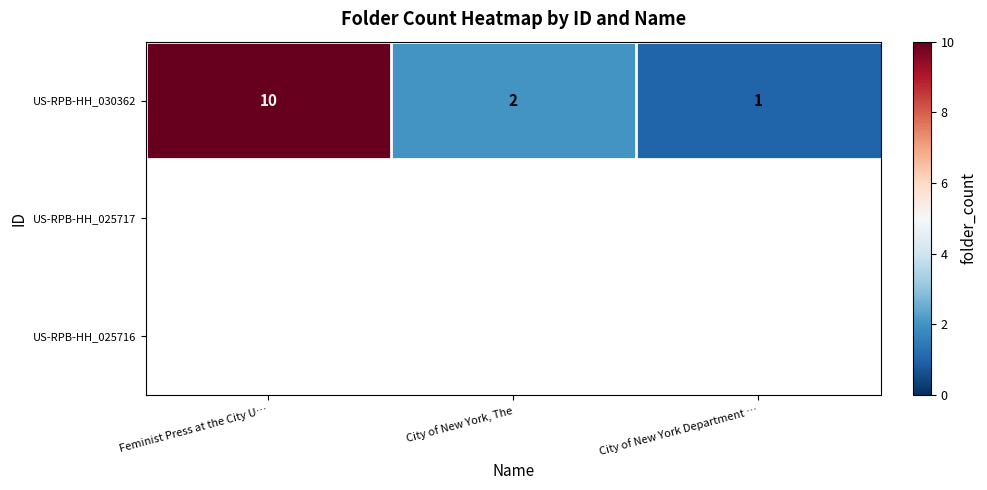

At which label does US-RPB-HH_030362 reach its minimum?

City of New York Department …